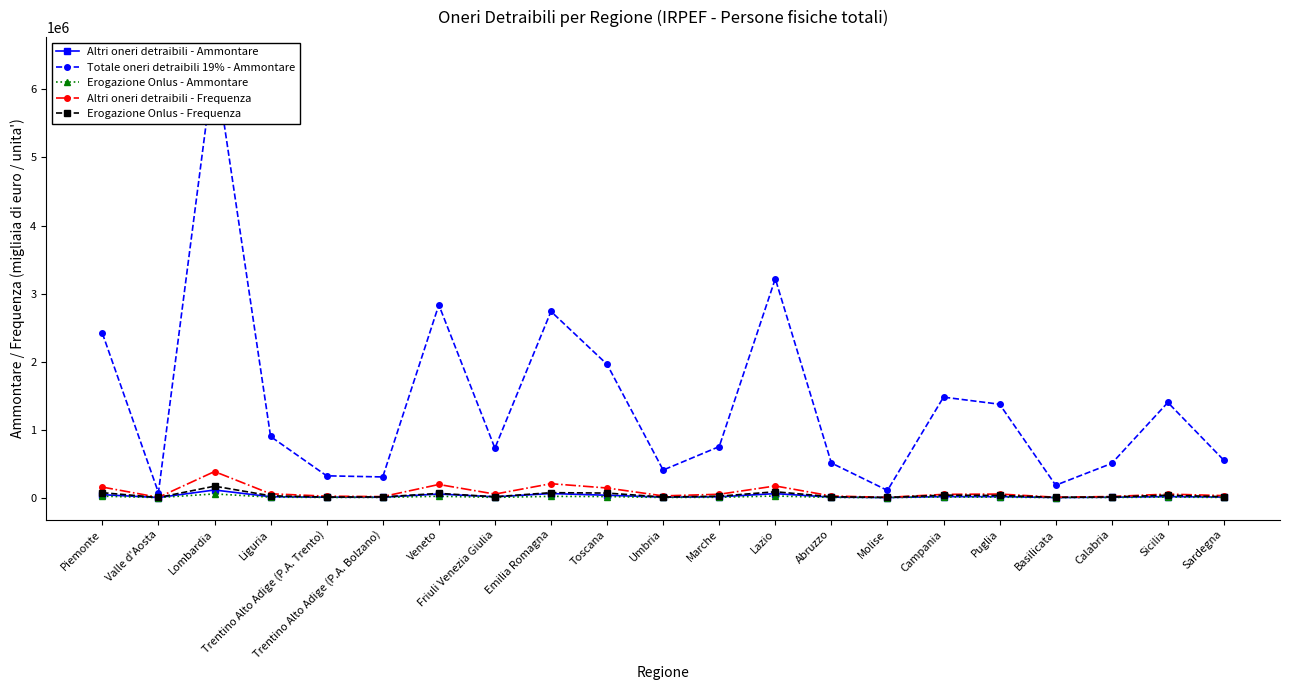

Which series has the widest spread of values?

Totale oneri detraibili 19% - Ammontare